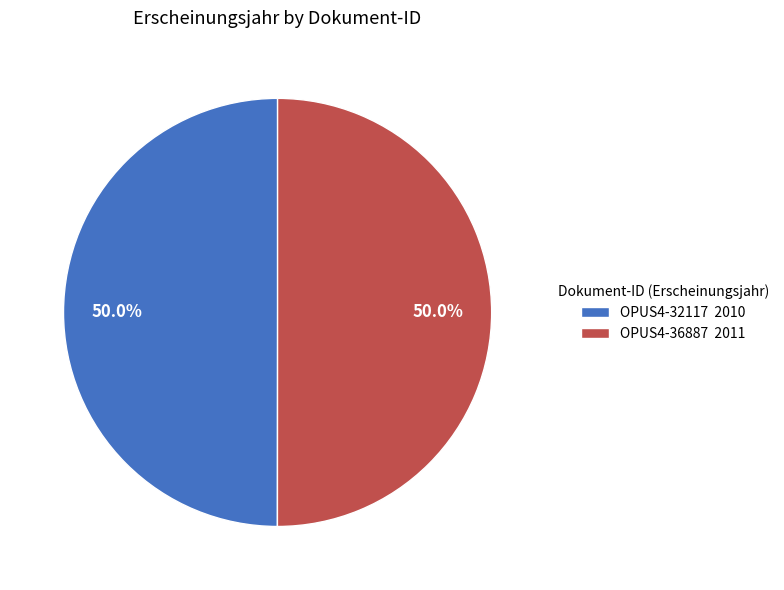

Combined, do OPUS4-32117 and OPUS4-36887 account for over 50%?

Yes